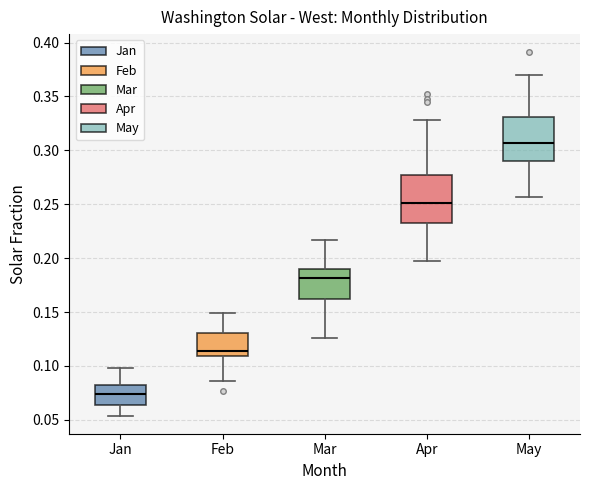

Reading left to right, read every box against the y-axis: the position of its median line, the range the box covers, and the ends of its whiskers. The values are not printed on the chart, so give them approximately, as read against the axis.

Jan: median 0.075, box 0.065 to 0.080, whiskers 0.055 to 0.100
Feb: median 0.115, box 0.110 to 0.130, whiskers 0.085 to 0.150
Mar: median 0.180, box 0.165 to 0.190, whiskers 0.125 to 0.215
Apr: median 0.250, box 0.235 to 0.275, whiskers 0.195 to 0.330
May: median 0.305, box 0.290 to 0.330, whiskers 0.255 to 0.370